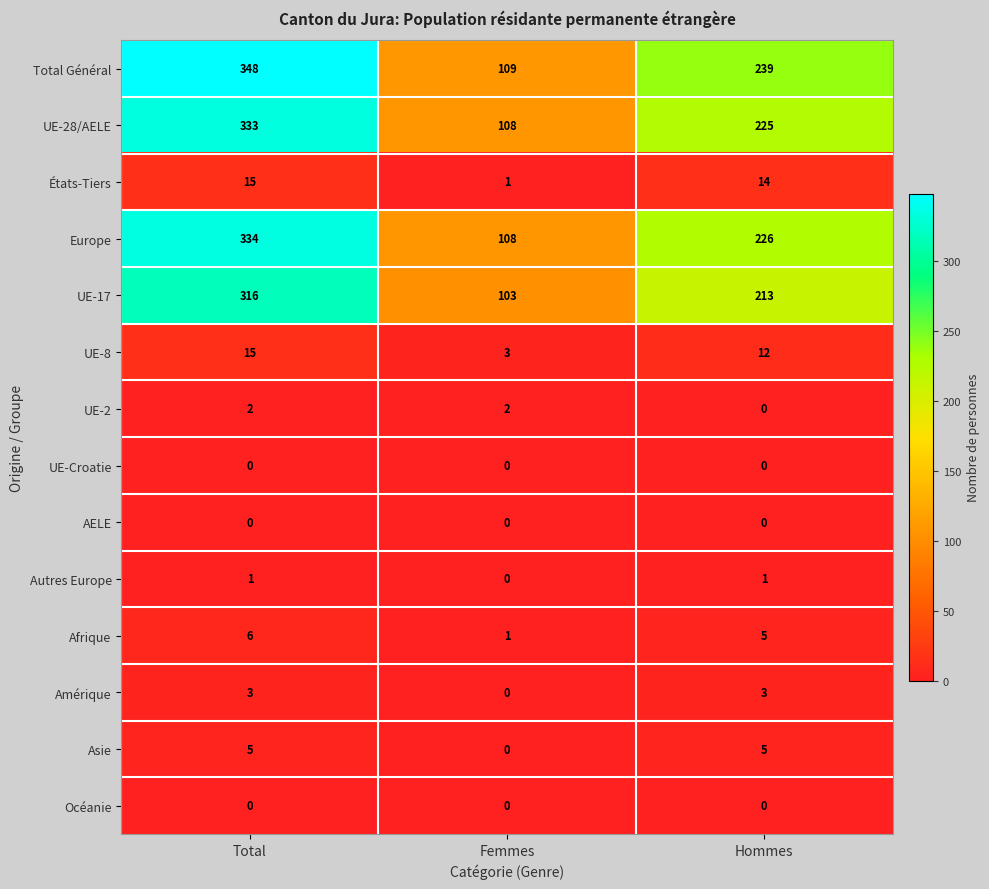

What is the difference between the maximum and minimum values in the Total Général series?

239